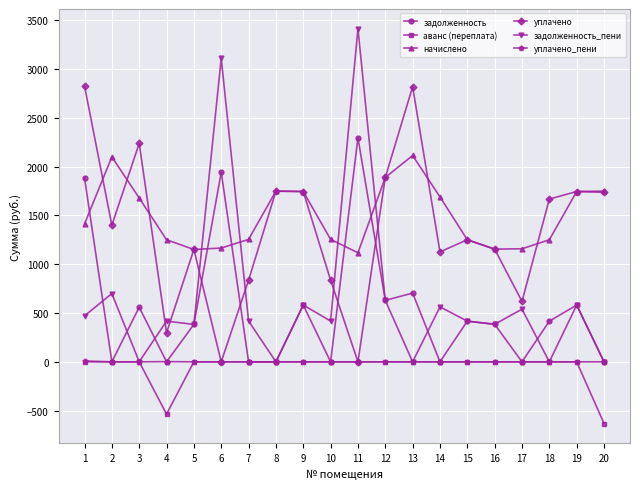

How many values in the начислено series are below 1412?

10